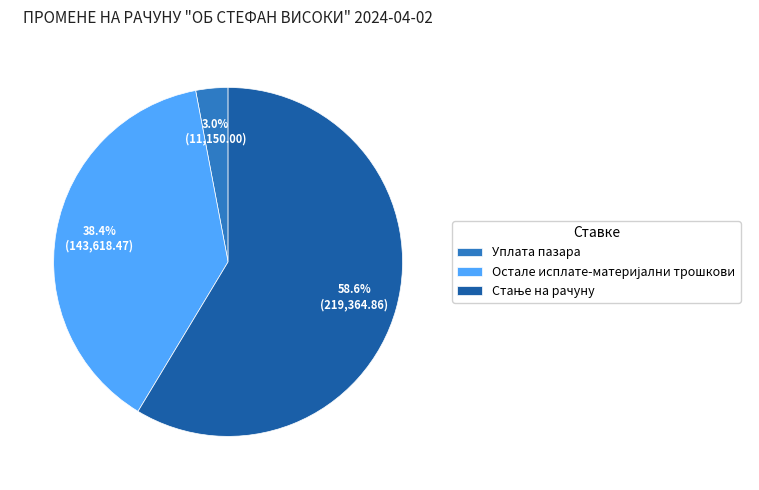

Does any single category account for the majority?

Yes